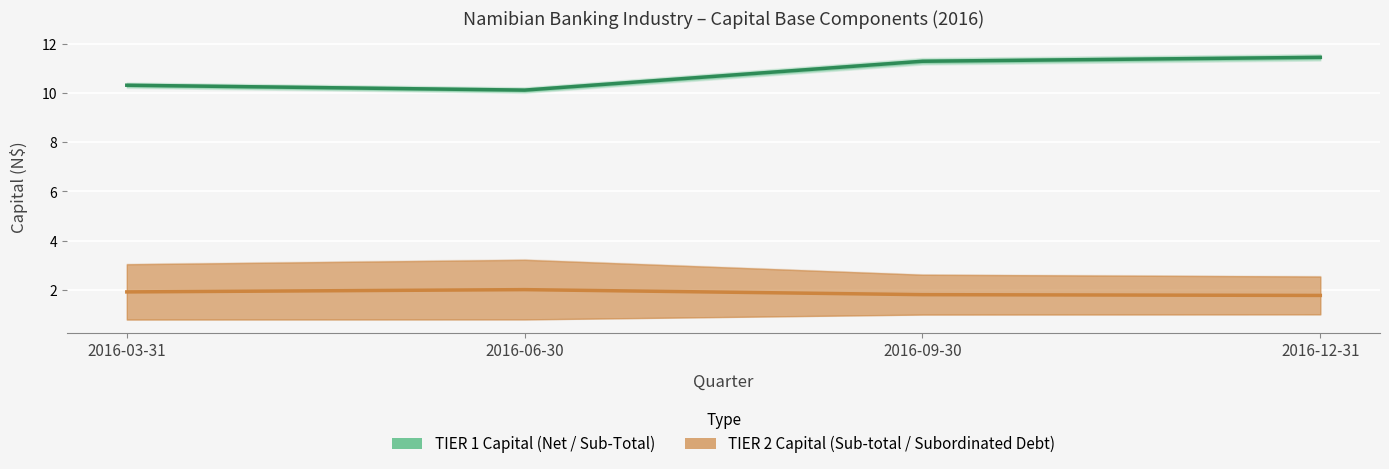

Reading right to left, transcribe all the data shown in this chart.

NET-Total TIER 1 CAPITAL: 11.5	11.3	10.1	10.3
Sub-total TIER 2: 1.8	1.8	2.0	1.9